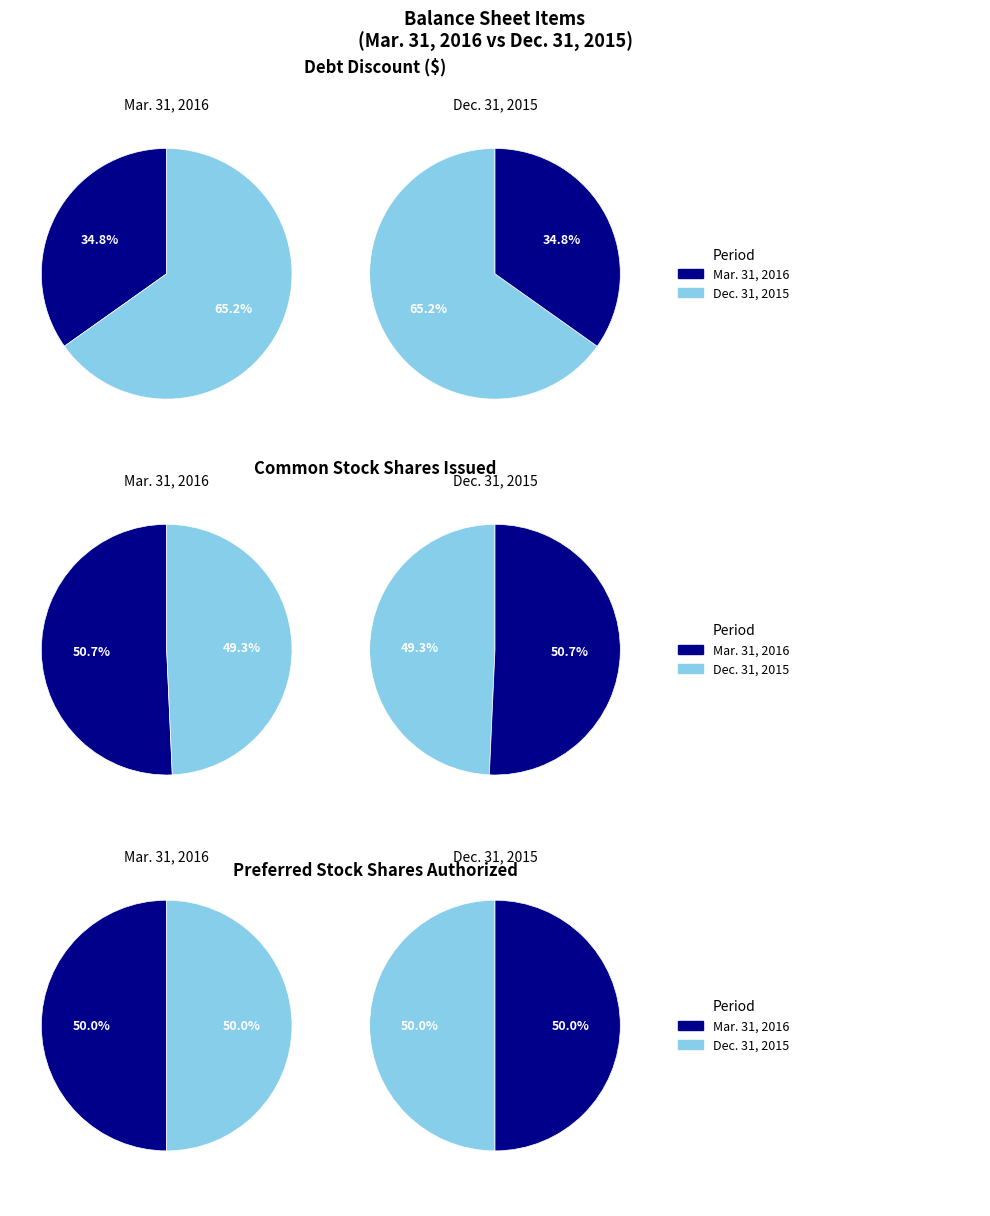

The Mar. 31, 2016 slice represents 64% of the pie. True or false?

False